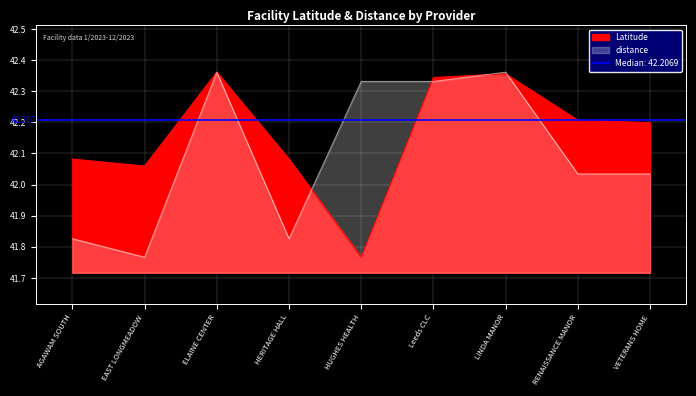

What position from the right is EAST LONGMEADOW?

8